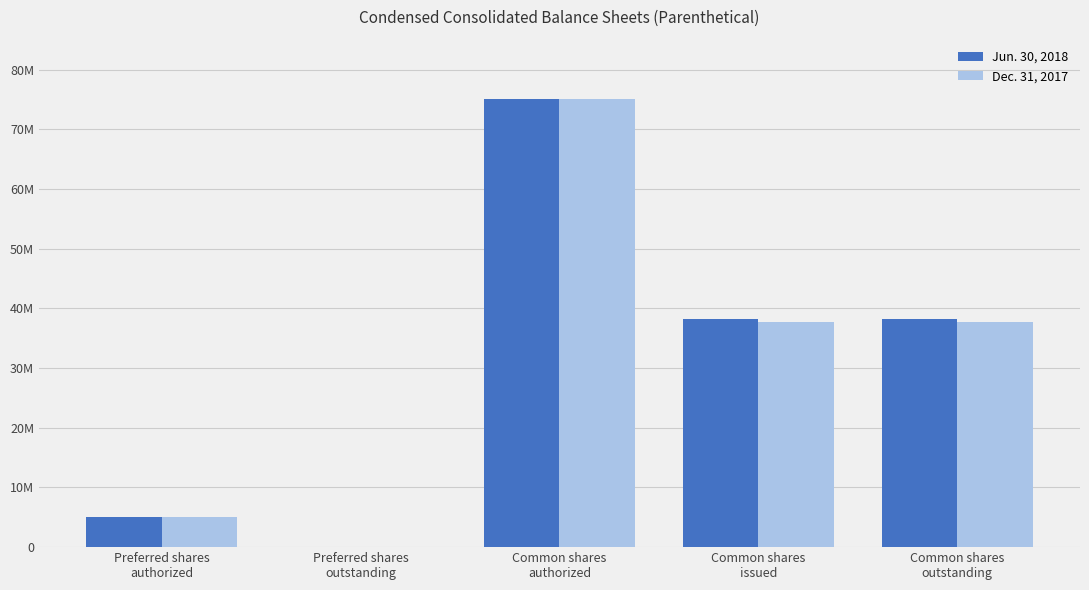

What is the difference between the maximum and minimum values in the Jun. 30, 2018 series?

75000000